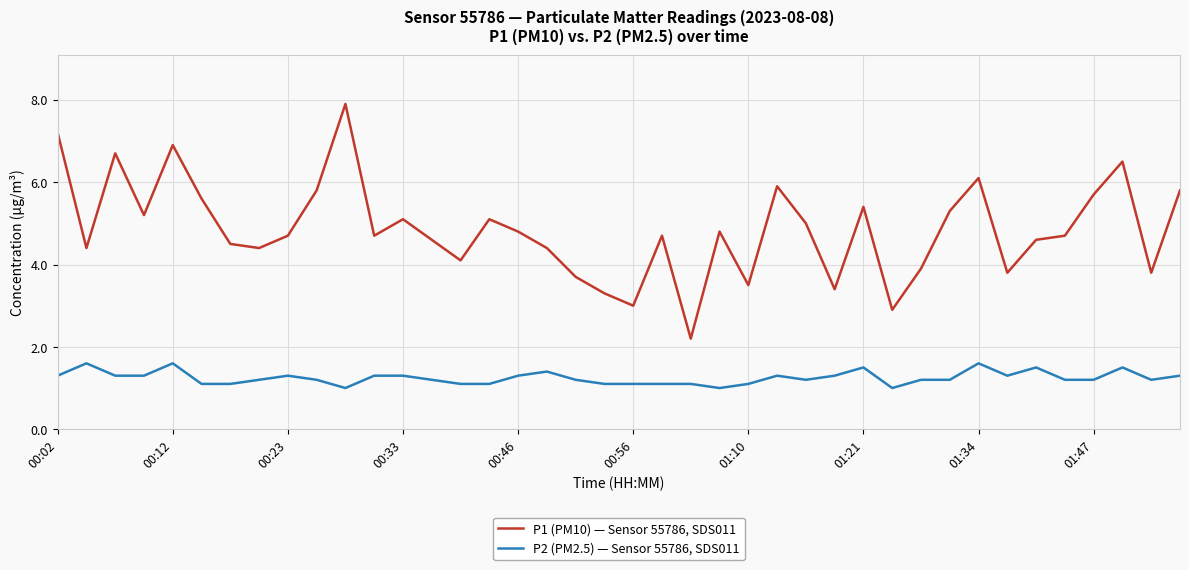

List the series in order of their peak value, lowest first.

P2 (PM2.5) — Sensor 55786, SDS011, P1 (PM10) — Sensor 55786, SDS011